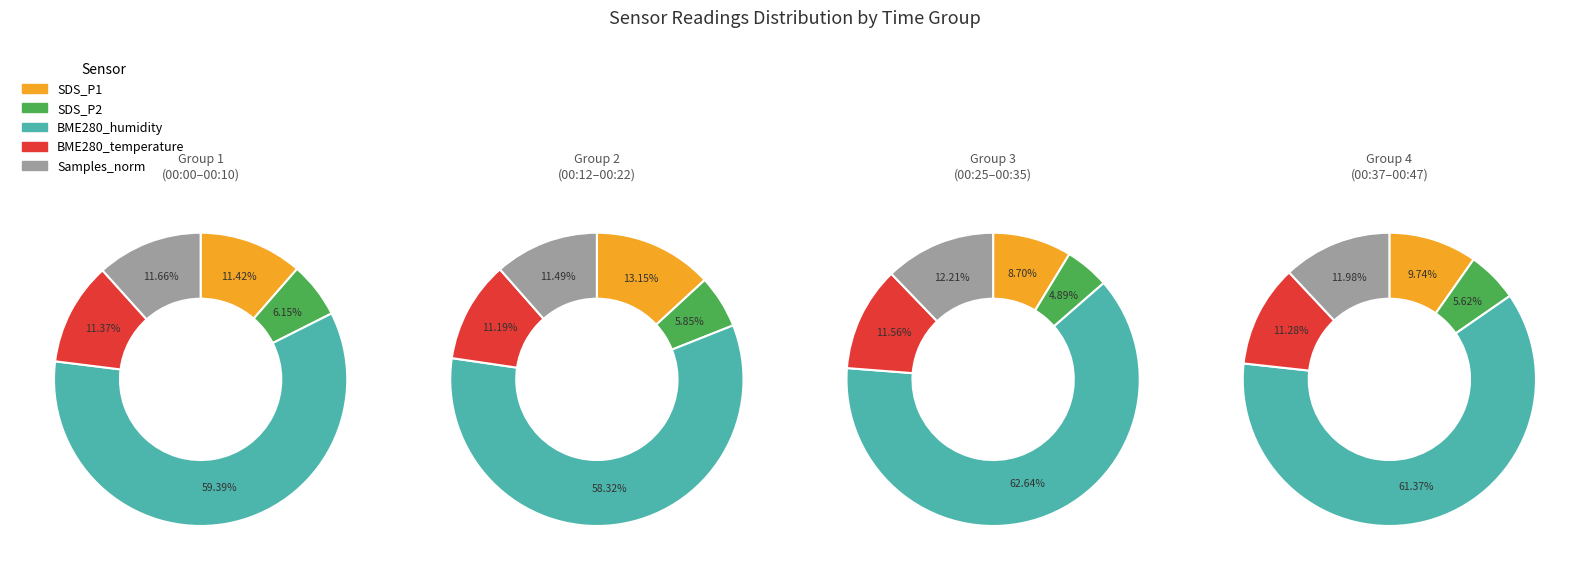

How many segments does this pie chart have?

20